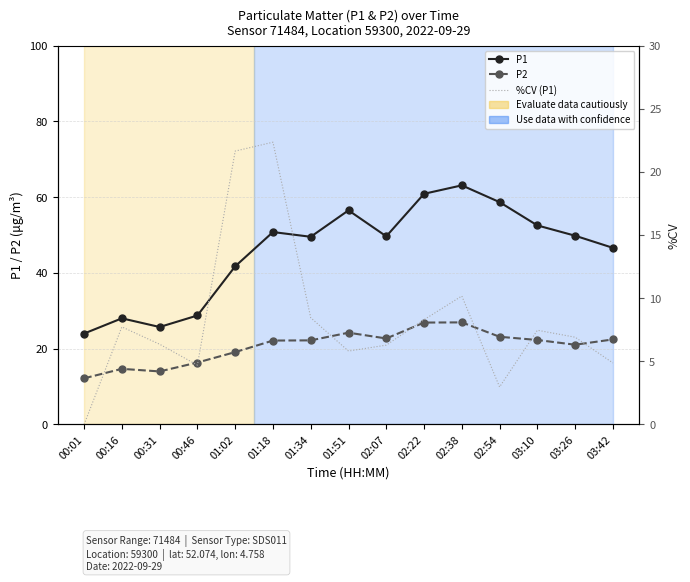

Which label corresponds to the largest value in the chart?

02:38